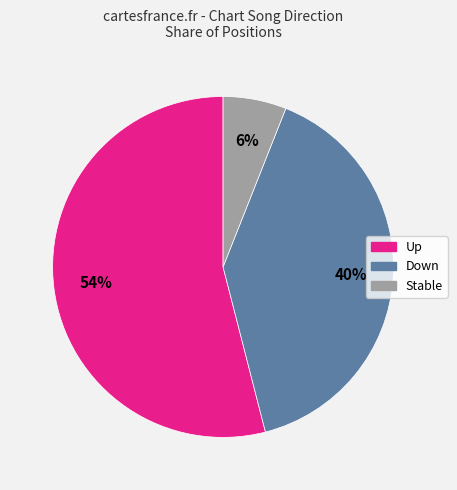

The Stable slice represents 6% of the pie. True or false?

True